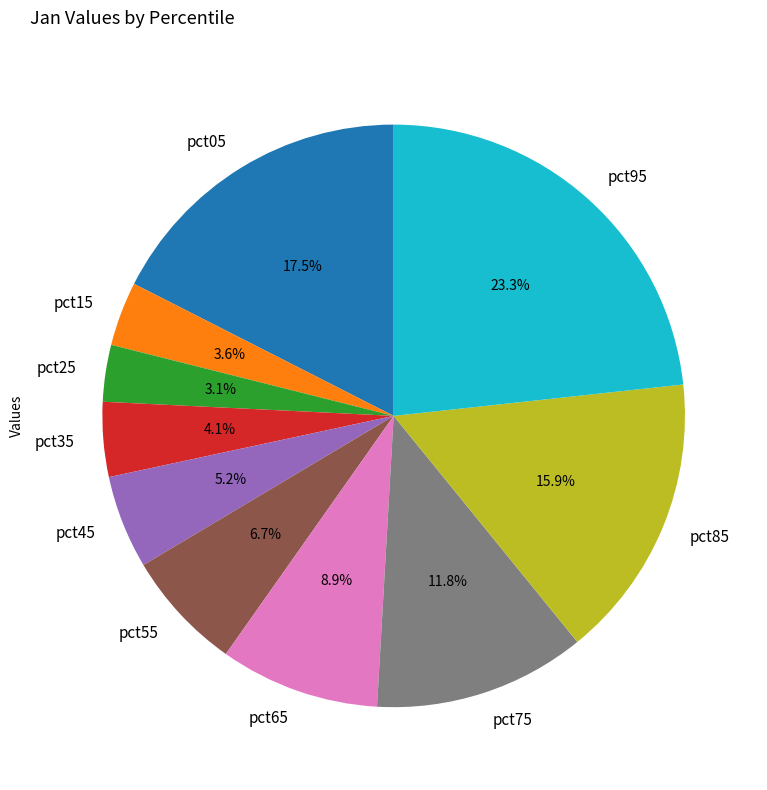

Is pct45 the majority of the pie?

No